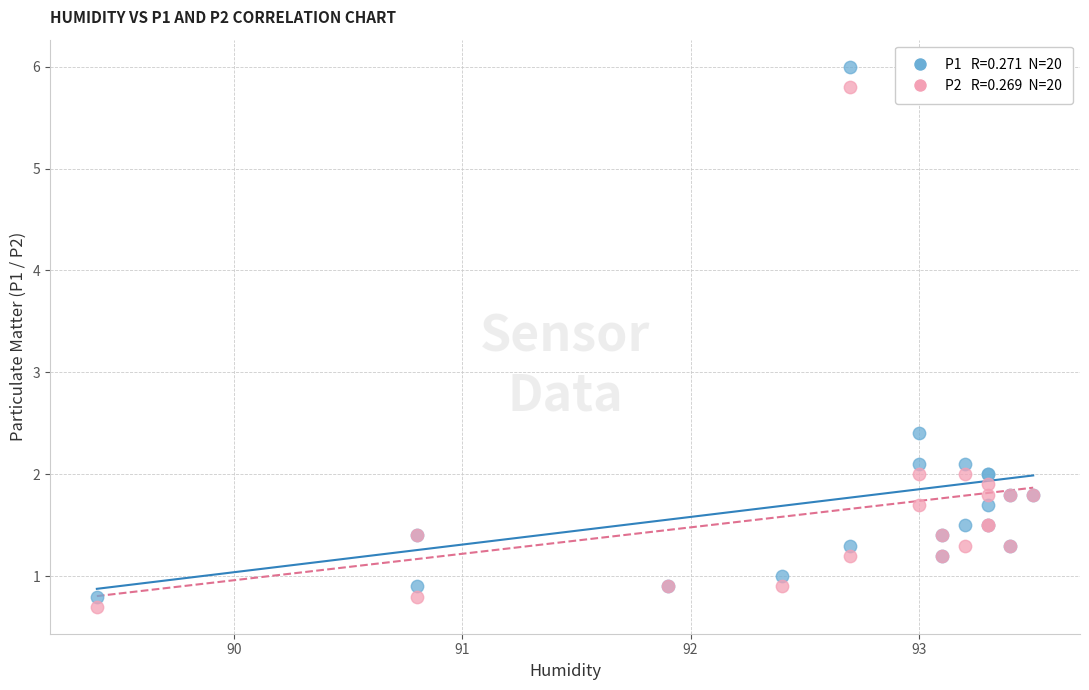

Across all series, what Y value is closest to 3?

2.4